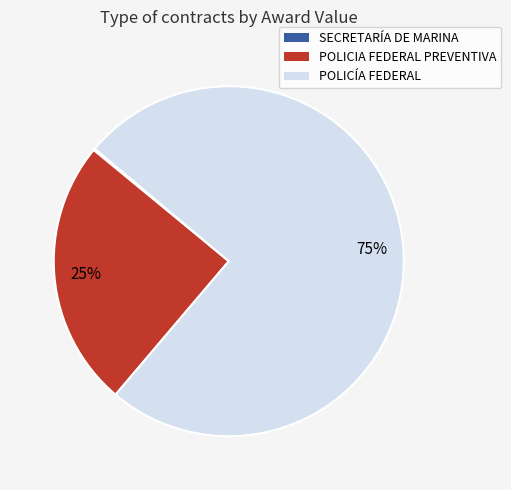

To the nearest percent, what is the difference between the largest and smallest slice percentages?

75%